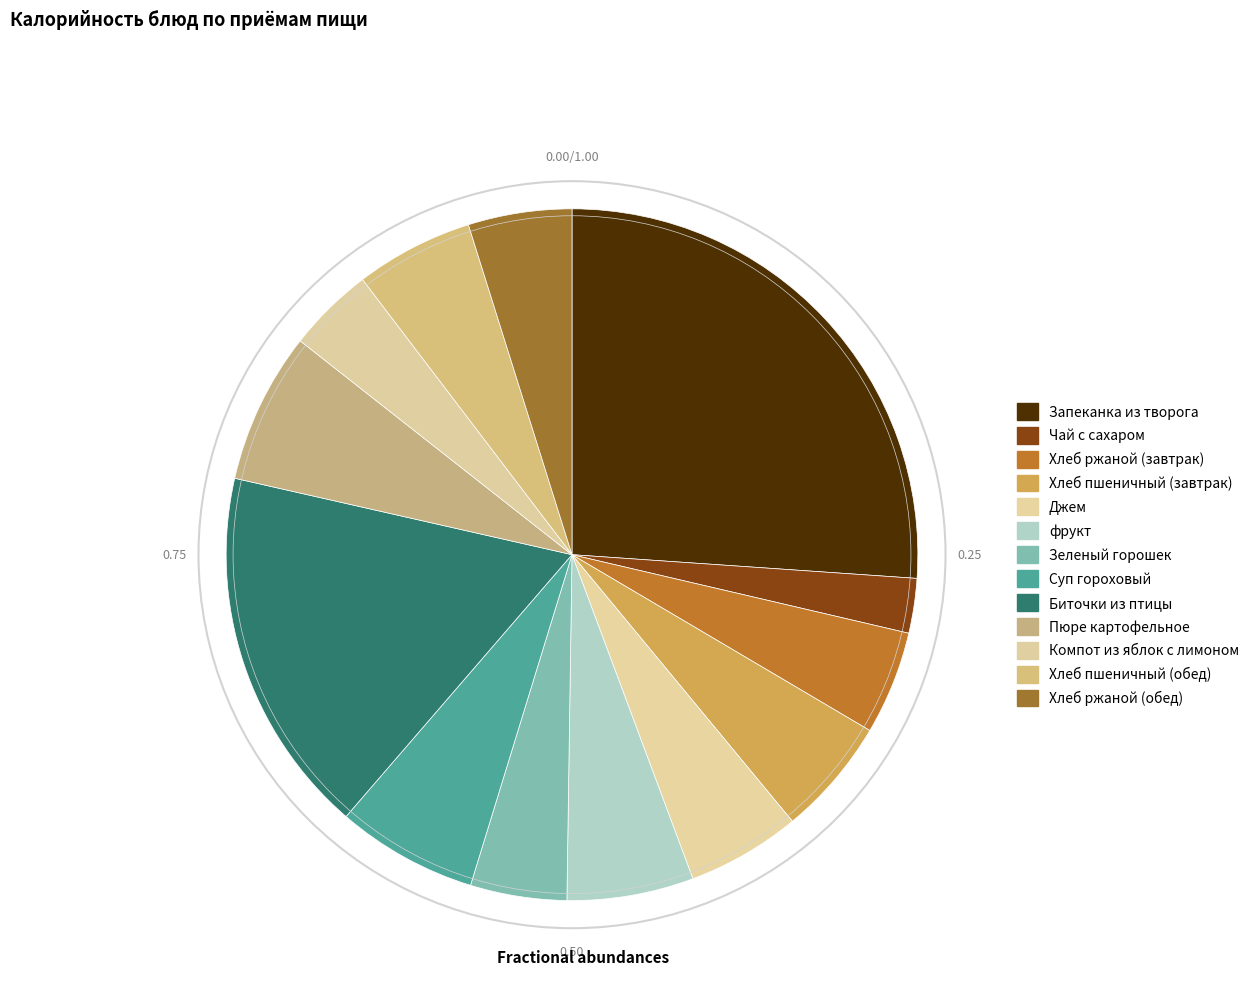

Which category has the biggest portion of the pie?

Запеканка из творога